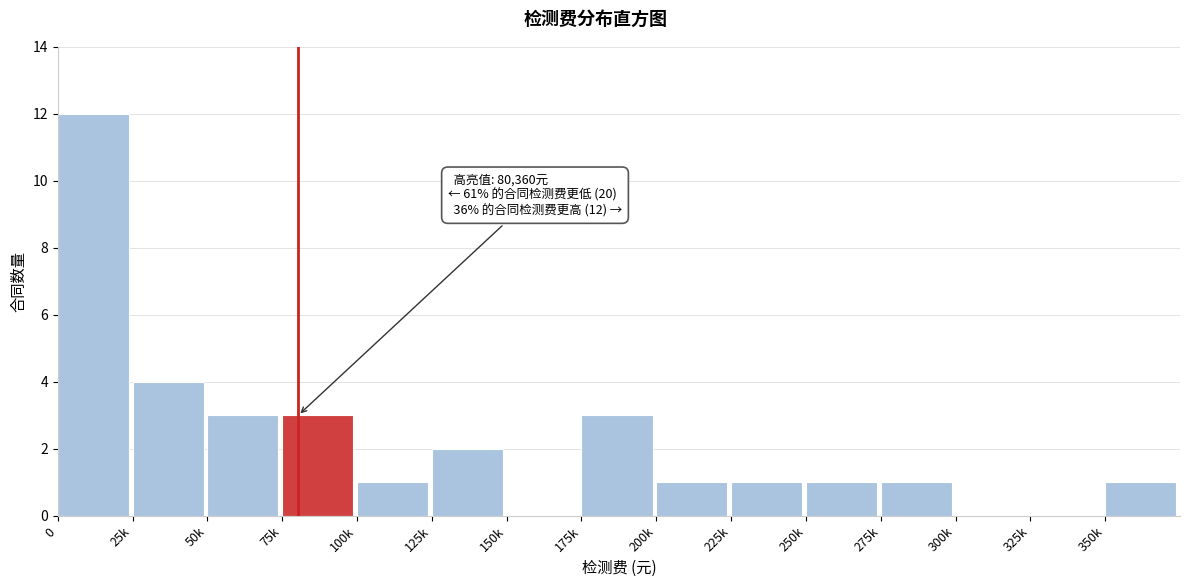

Reading left to right, extract all data points from this chart.

0=12	25k=4	50k=3	75k=3	100k=1	125k=2	150k=0	175k=3	200k=1	225k=1	250k=1	275k=1	300k=0	325k=0	350k=1